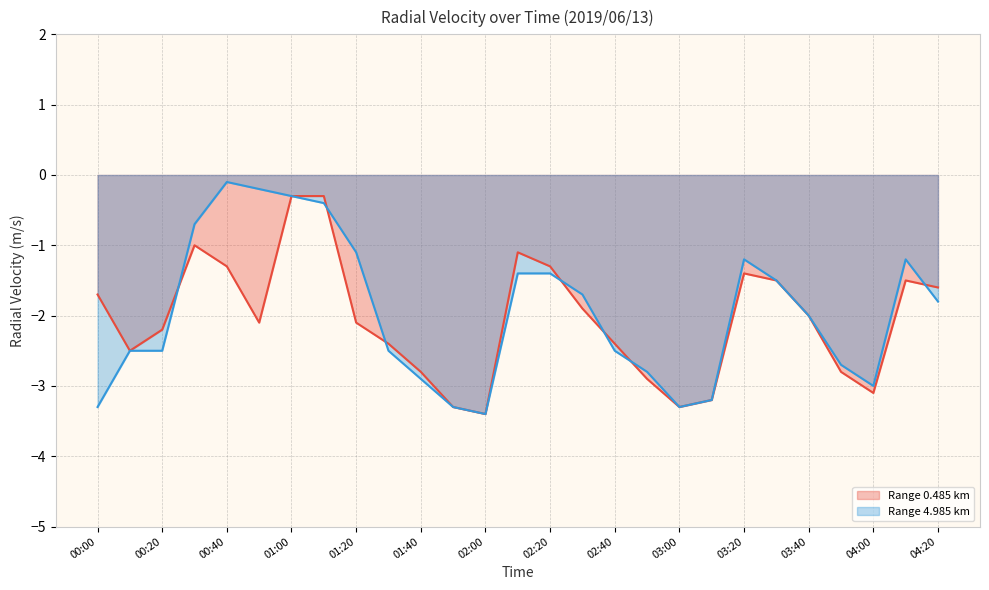

Which label corresponds to the largest value in the chart?

00:40